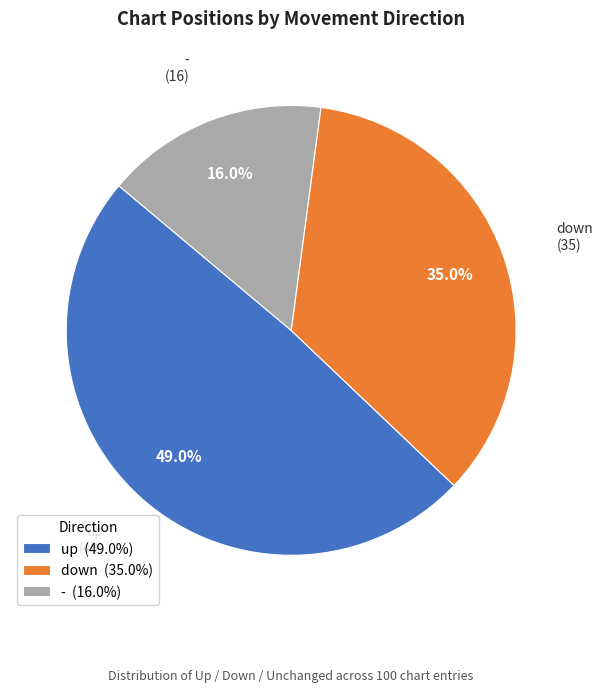

To the nearest percent, what percentage of the pie is up?

49%